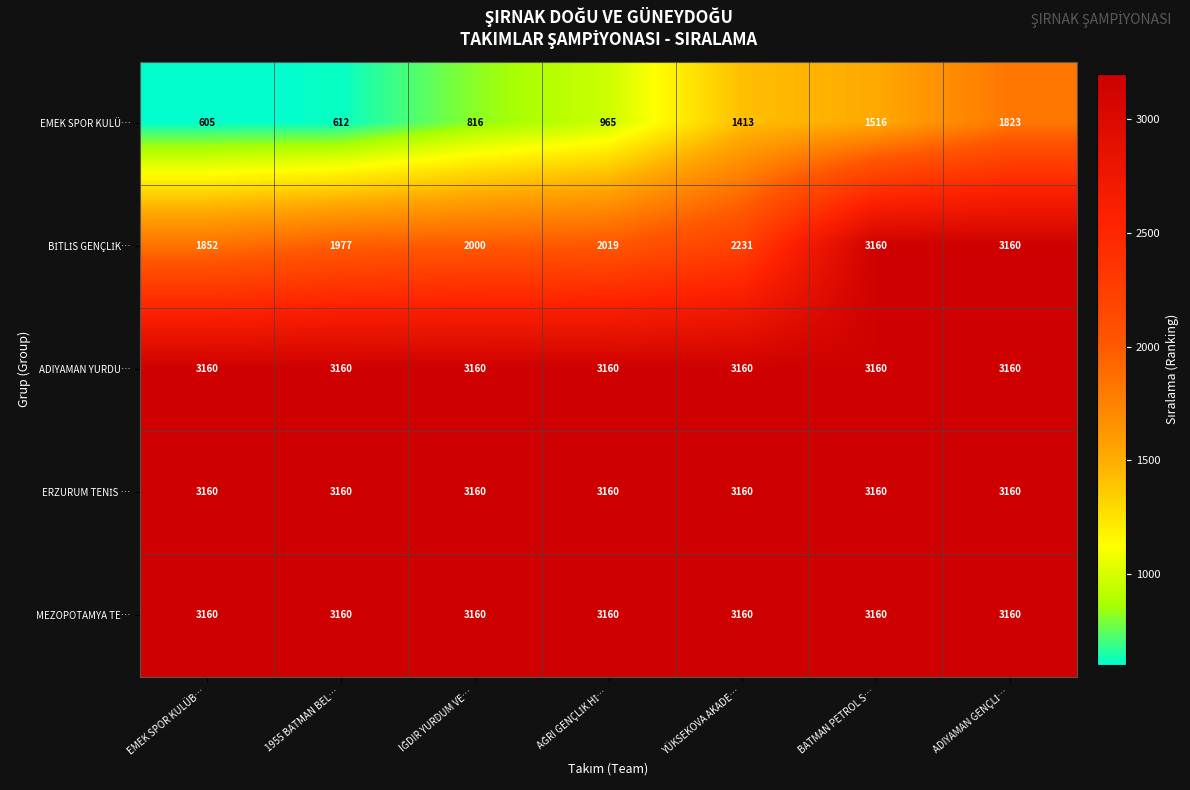

True or false: EMEK SPOR KULÜ… has a value of 269 at EMEK SPOR KULÜB….

False